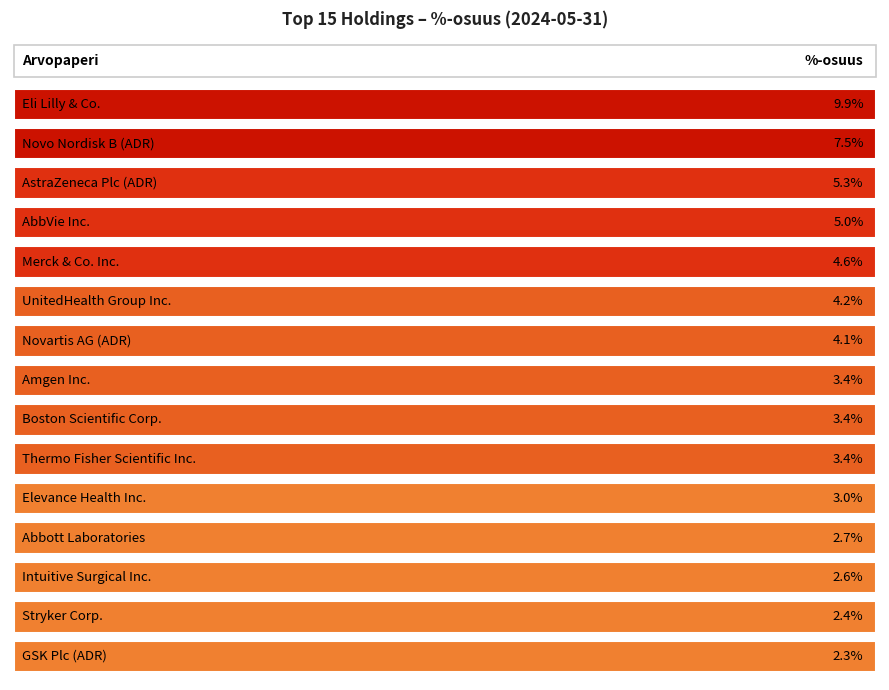

Reading left to right, extract all data points from this chart.

Eli Lilly & Co.=9.9	Novo Nordisk B (ADR)=7.5	AstraZeneca Plc (ADR)=5.3	AbbVie Inc.=5.0	Merck & Co. Inc.=4.6	UnitedHealth Group Inc.=4.2	Novartis AG (ADR)=4.1	Amgen Inc.=3.4	Boston Scientific Corp.=3.4	Thermo Fisher Scientific Inc.=3.4	Elevance Health Inc.=3.0	Abbott Laboratories=2.7	Intuitive Surgical Inc.=2.6	Stryker Corp.=2.4	GSK Plc (ADR)=2.3